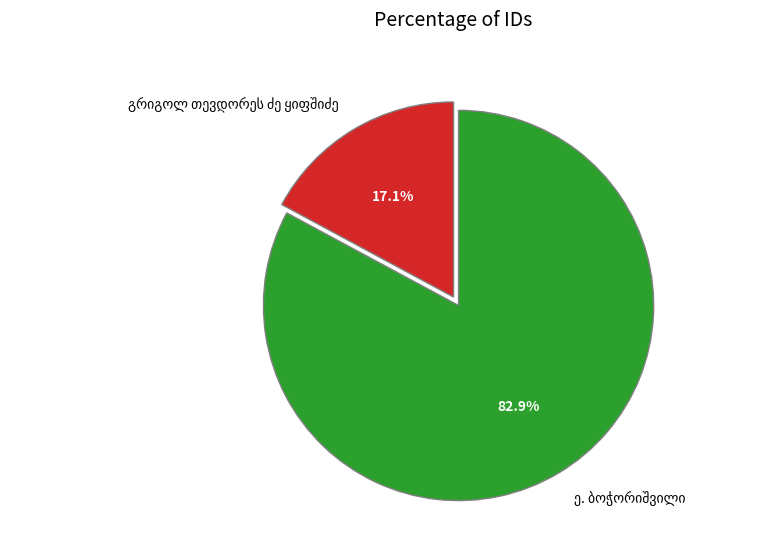

Is there a majority slice in this chart?

Yes